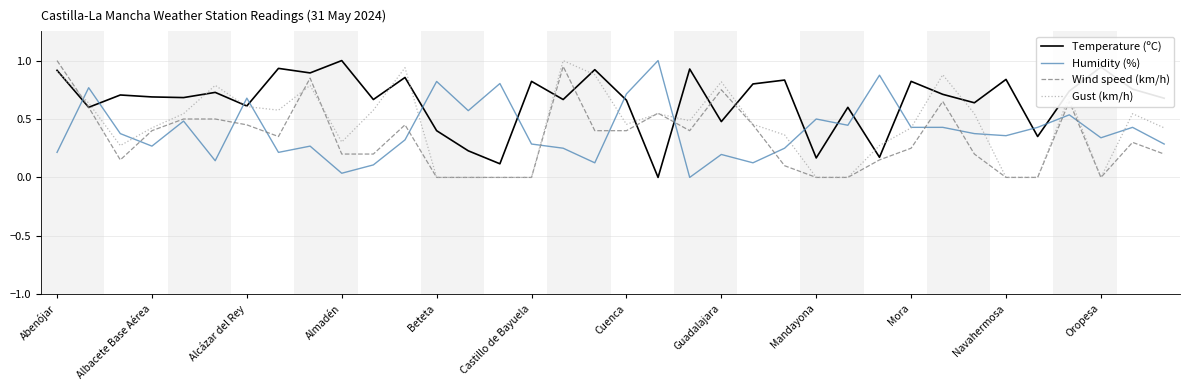

What is the maximum value for Humidity (%)?

1.0